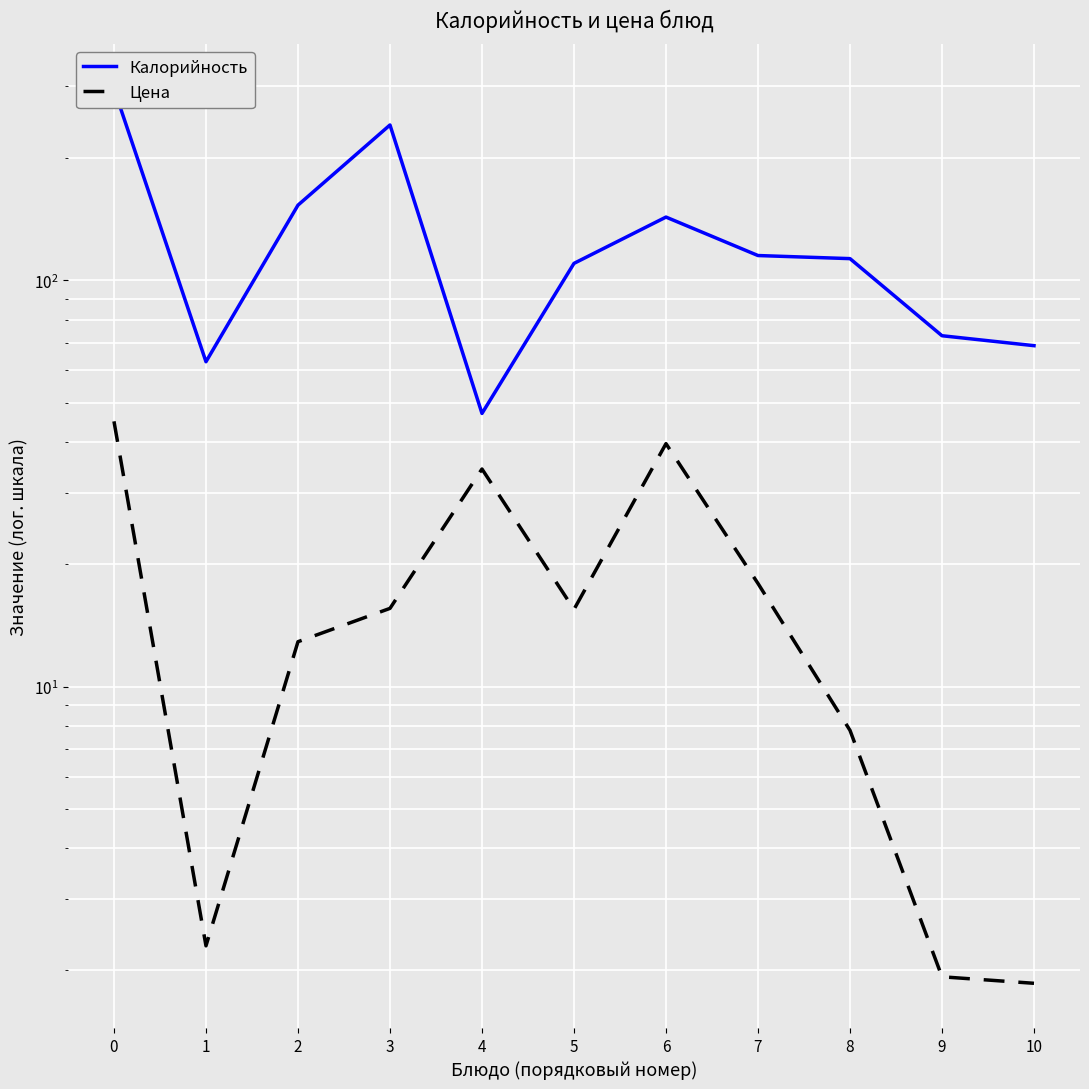

Reading left to right, extract all data points from this chart.

Калорийность: 0=296.0	1=63.0	2=153.0	3=241.0	4=47.0	5=110.0	6=143.0	7=115.0	8=113.0	9=73.0	10=69.0
Цена: 0=44.9	1=2.3	2=12.9	3=15.6	4=34.3	5=15.5	6=39.6	7=17.9	8=7.8	9=1.9	10=1.9